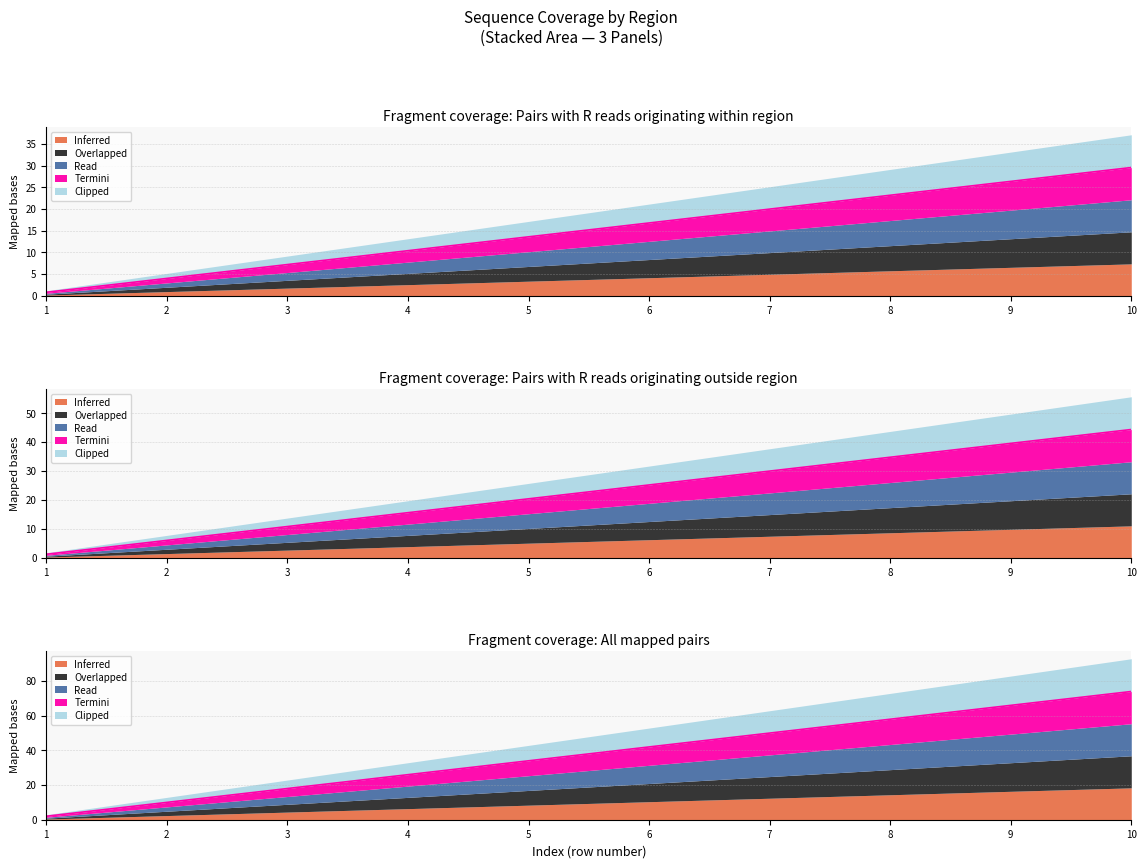

Which has a higher value, 4 or 5?

5